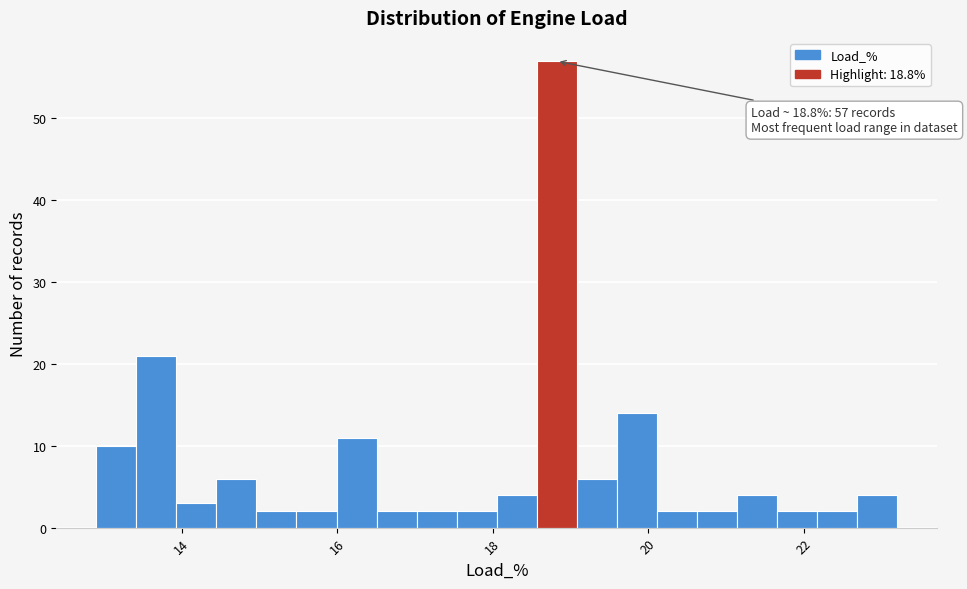

Read against the x-axis, roughly where is the centre of the tallest bar?

18.8